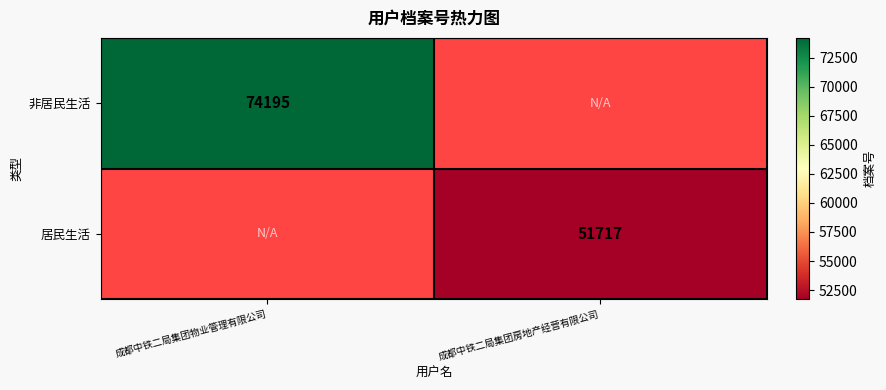

True or false: 非居民生活 has a value of 28696 at 成都中铁二局集团物业管理有限公司.

False